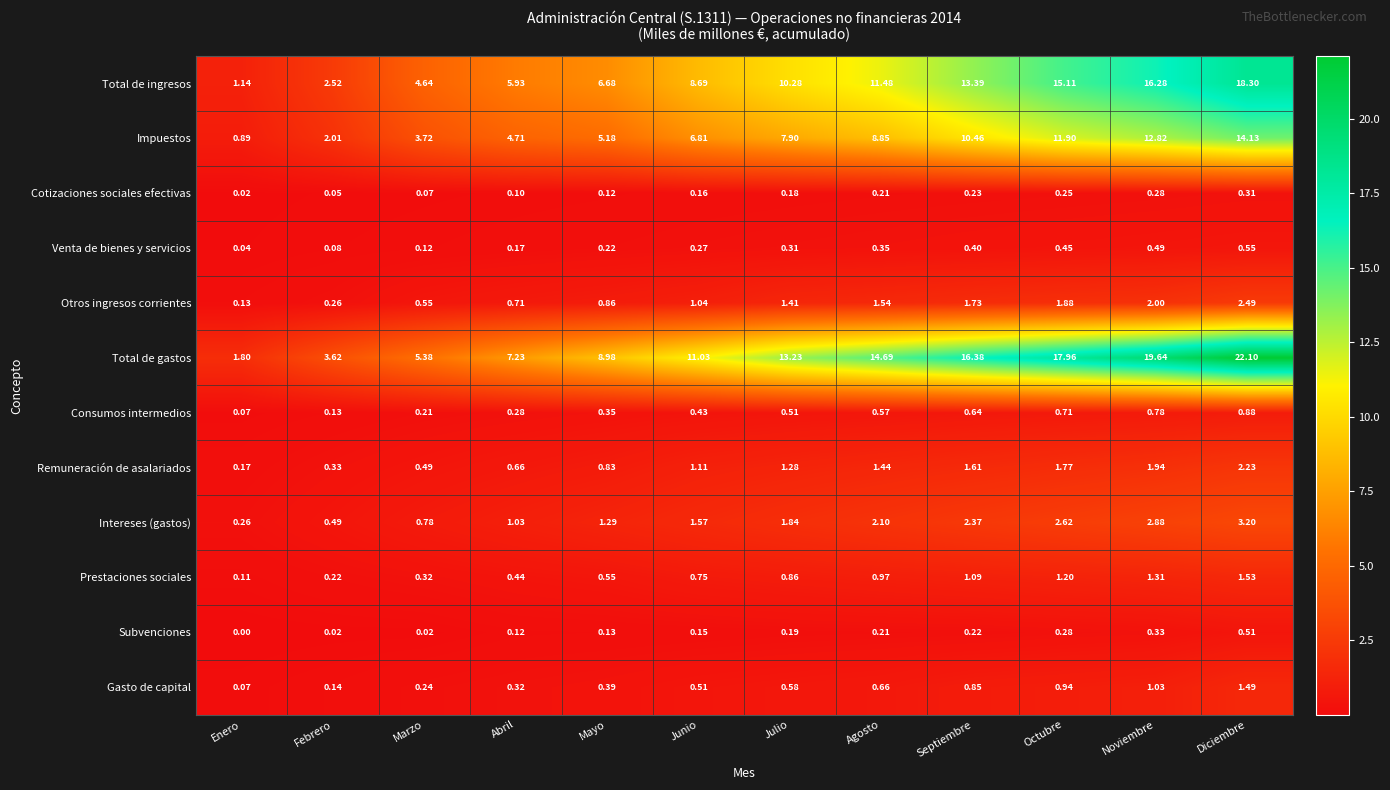

Rank the series by their maximum value, from highest to lowest.

Total de gastos, Total de ingresos, Impuestos, Intereses (gastos), Otros ingresos corrientes, Remuneración de asalariados, Prestaciones sociales, Gasto de capital, Consumos intermedios, Venta de bienes y servicios, Subvenciones, Cotizaciones sociales efectivas